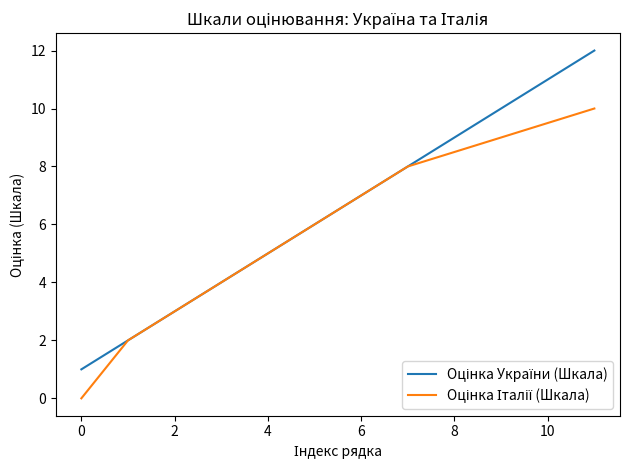

True or false: there are more than 2 points higher than both neighbors.

False